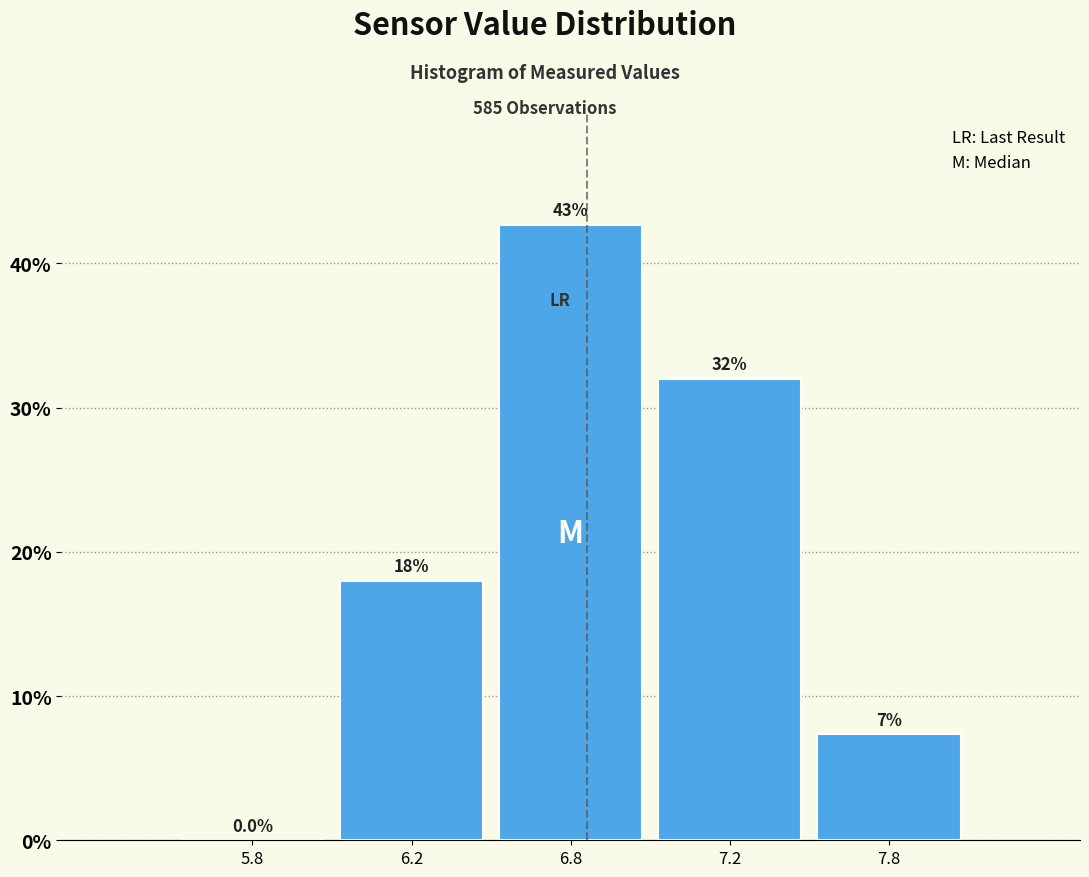

Reading left to right, what are all the values shown in this chart?

5.8=0.0	6.2=18.0	6.8=42.7	7.2=32.0	7.8=7.3